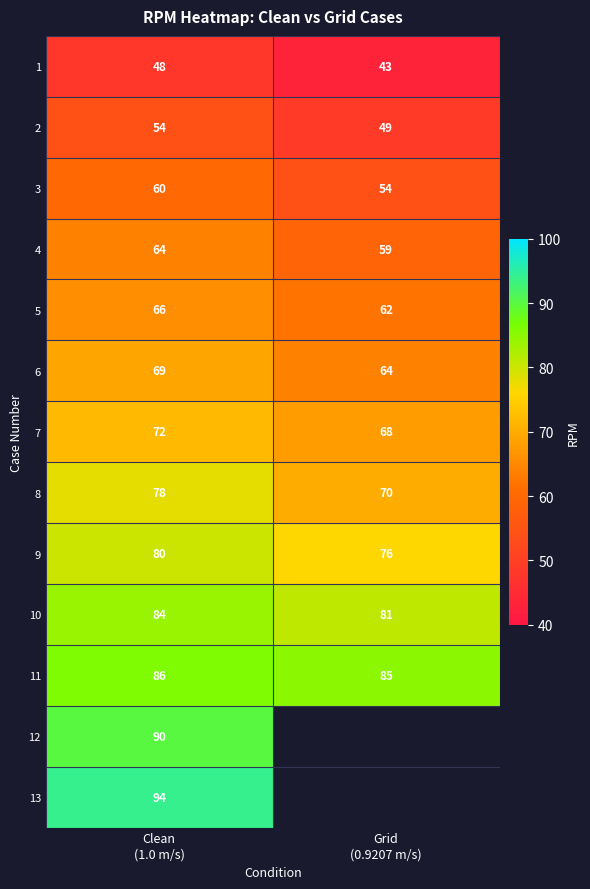

How many series are shown in this chart?

13